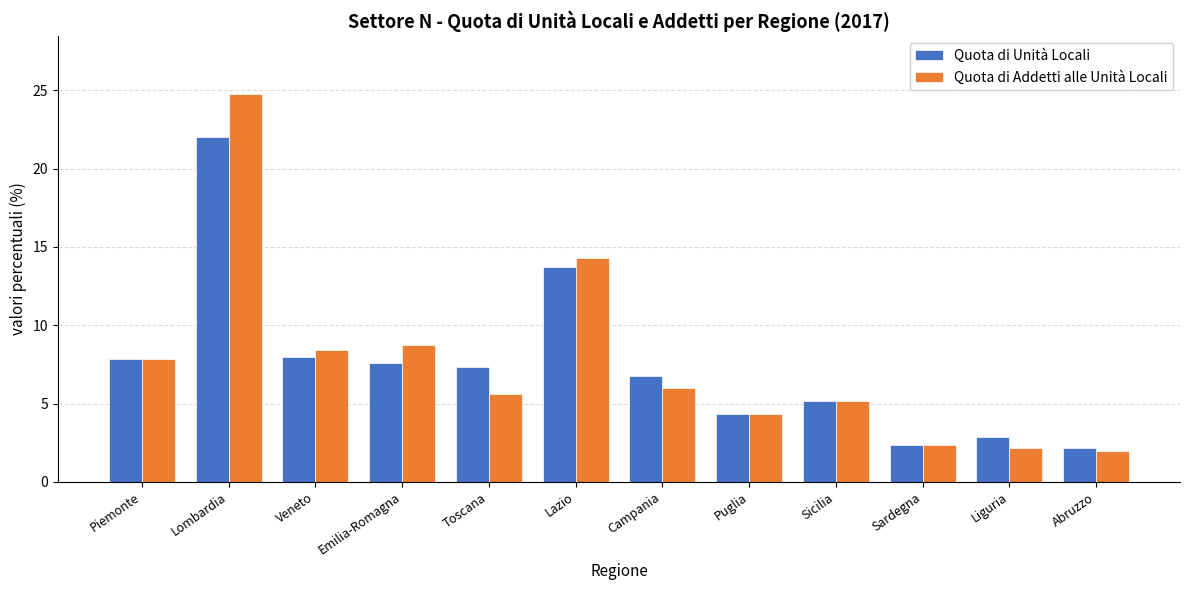

What position from the left is Lazio?

6